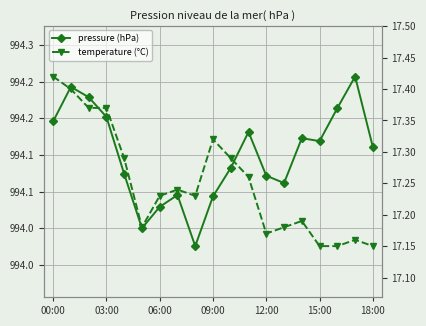

What are all the series names shown in the legend?

pressure (hPa), temperature (°C)